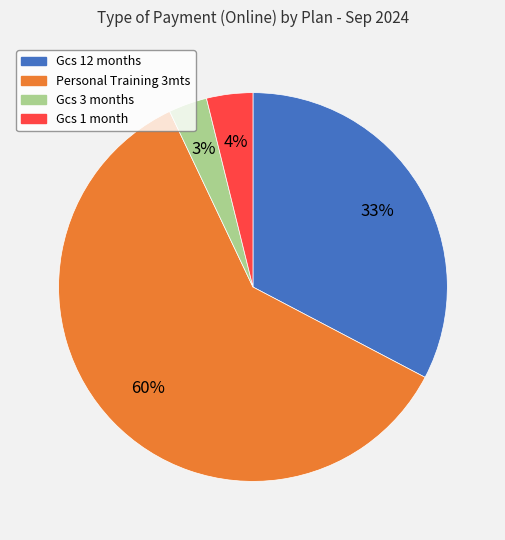

Is there any slice that represents more than half of the pie?

Yes